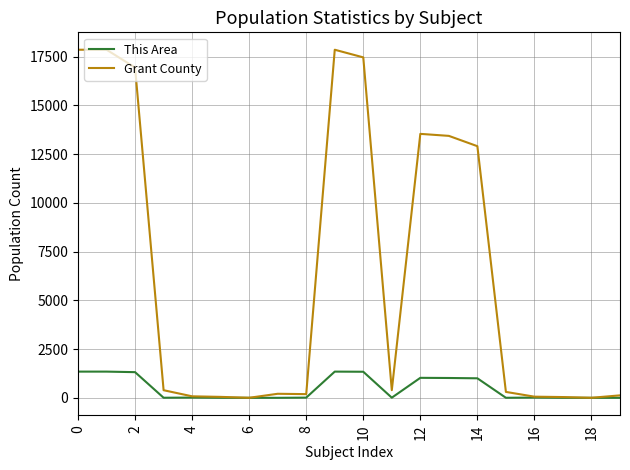

What is the maximum value shown in the chart?

17853